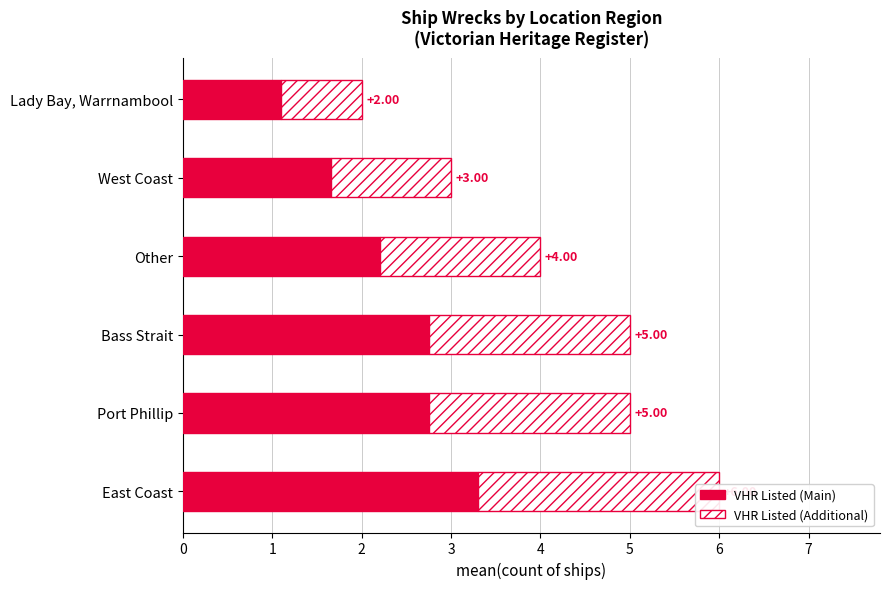

Are the bars horizontal?

Yes